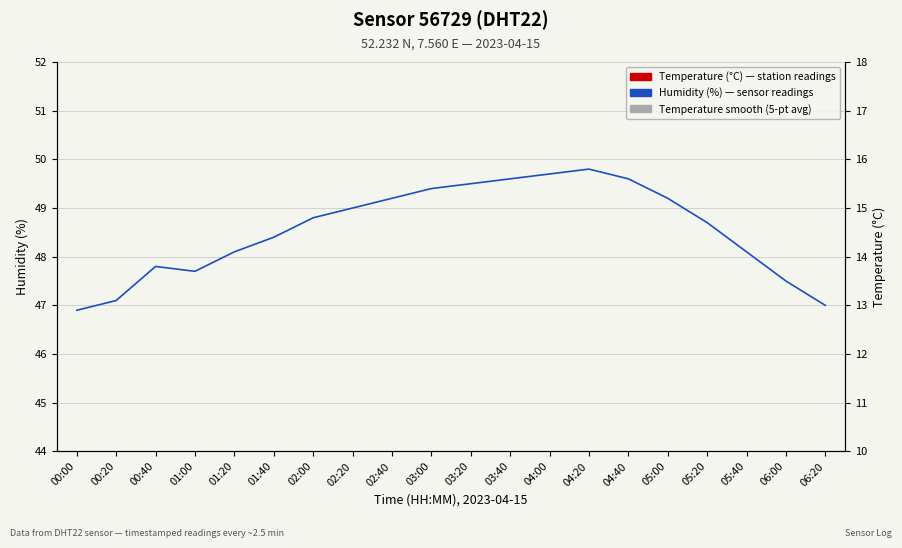

What is the sum of the Temperature smooth (5-pt avg) values at 00:40 and 00:00?

27.8